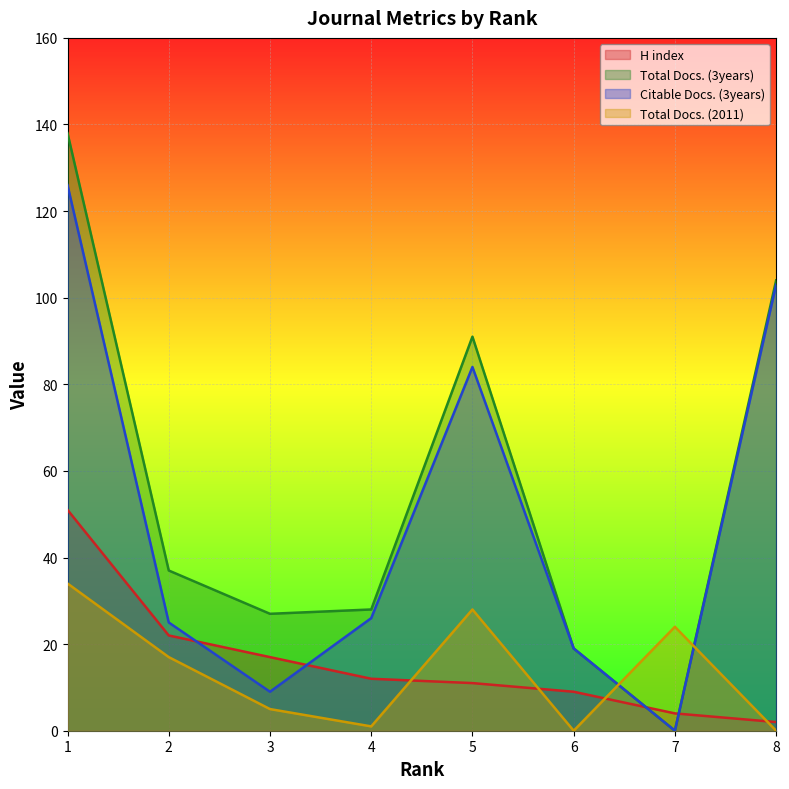

Reading left to right, transcribe all the data shown in this chart.

H index: 1=51	2=22	3=17	4=12	5=11	6=9	7=4	8=2
Total Docs. (3years): 1=138	2=37	3=27	4=28	5=91	6=19	7=0	8=104
Citable Docs. (3years): 1=126	2=25	3=9	4=26	5=84	6=19	7=0	8=103
Total Docs. (2011): 1=34	2=17	3=5	4=1	5=28	6=0	7=24	8=0